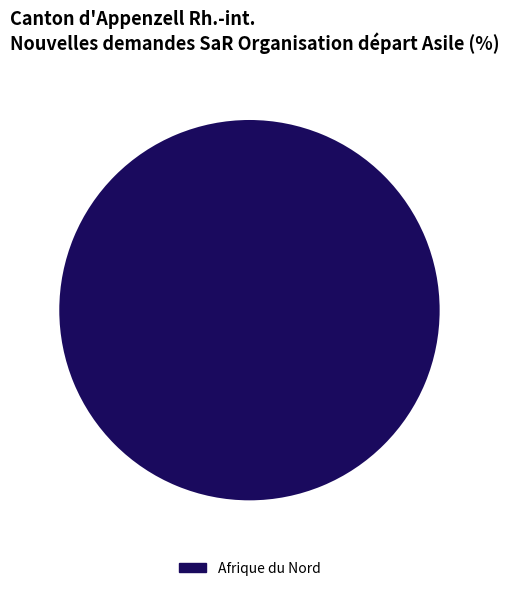

The Afrique du Nord slice represents 100% of the pie. True or false?

True